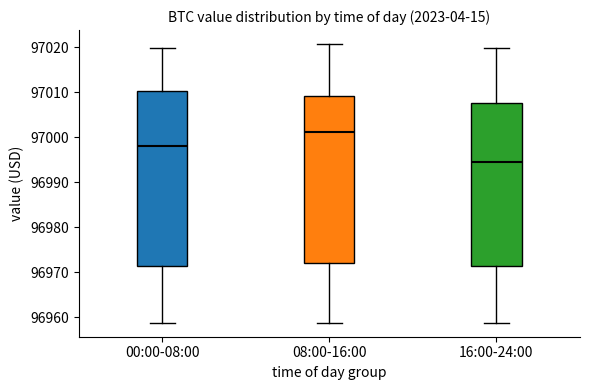

Which box is the tallest, from its lower edge to its upper edge?

00:00-08:00